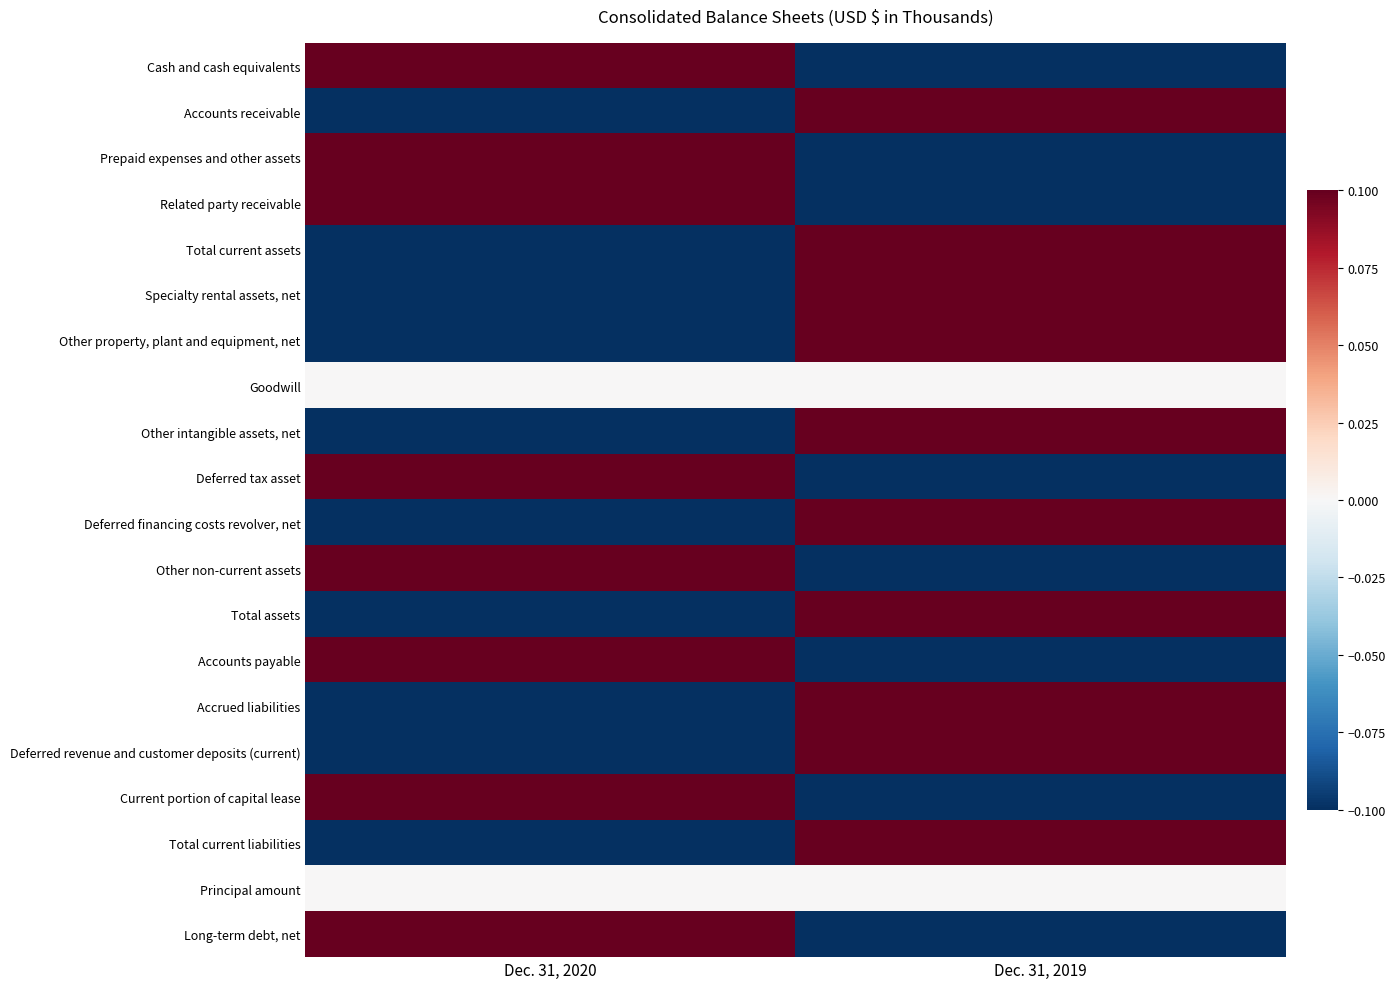

Reading right to left, extract all data points from this chart.

Cash and cash equivalents: Dec. 31, 2019=-0.1	Dec. 31, 2020=0.1
Accounts receivable: Dec. 31, 2019=0.1	Dec. 31, 2020=-0.1
Prepaid expenses and other assets: Dec. 31, 2019=-0.1	Dec. 31, 2020=0.1
Related party receivable: Dec. 31, 2019=-0.1	Dec. 31, 2020=0.1
Total current assets: Dec. 31, 2019=0.1	Dec. 31, 2020=-0.1
Specialty rental assets, net: Dec. 31, 2019=0.1	Dec. 31, 2020=-0.1
Other property, plant and equipment, net: Dec. 31, 2019=0.1	Dec. 31, 2020=-0.1
Goodwill: Dec. 31, 2019=0.0	Dec. 31, 2020=0.0
Other intangible assets, net: Dec. 31, 2019=0.1	Dec. 31, 2020=-0.1
Deferred tax asset: Dec. 31, 2019=-0.1	Dec. 31, 2020=0.1
Deferred financing costs revolver, net: Dec. 31, 2019=0.1	Dec. 31, 2020=-0.1
Other non-current assets: Dec. 31, 2019=-0.1	Dec. 31, 2020=0.1
Total assets: Dec. 31, 2019=0.1	Dec. 31, 2020=-0.1
Accounts payable: Dec. 31, 2019=-0.1	Dec. 31, 2020=0.1
Accrued liabilities: Dec. 31, 2019=0.1	Dec. 31, 2020=-0.1
Deferred revenue and customer deposits (current): Dec. 31, 2019=0.1	Dec. 31, 2020=-0.1
Current portion of capital lease: Dec. 31, 2019=-0.1	Dec. 31, 2020=0.1
Total current liabilities: Dec. 31, 2019=0.1	Dec. 31, 2020=-0.1
Principal amount: Dec. 31, 2019=0.0	Dec. 31, 2020=0.0
Long-term debt, net: Dec. 31, 2019=-0.1	Dec. 31, 2020=0.1